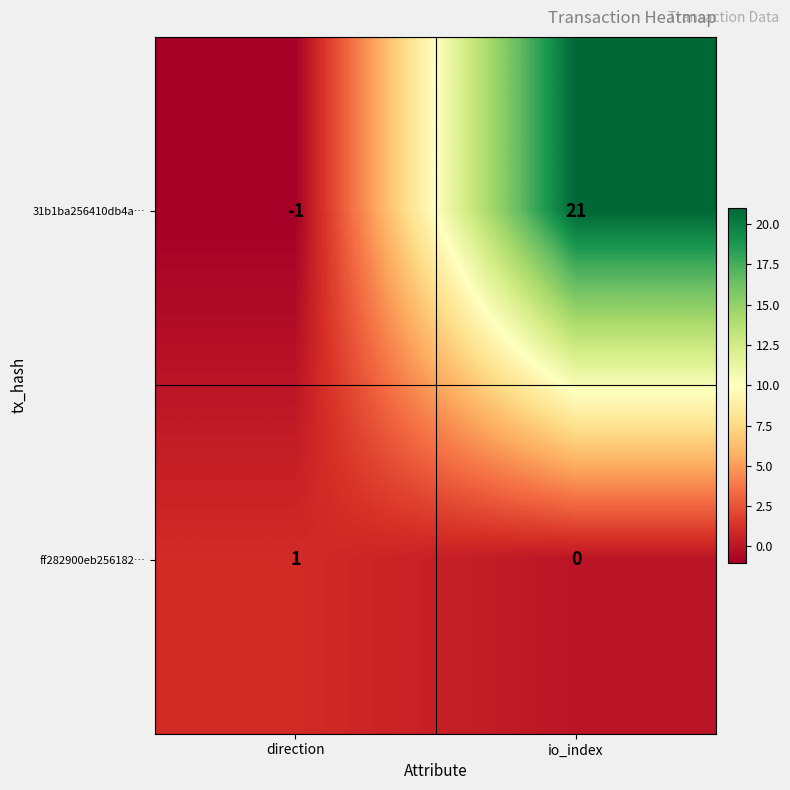

How many values in the ff282900eb256182… series are below 1?

1